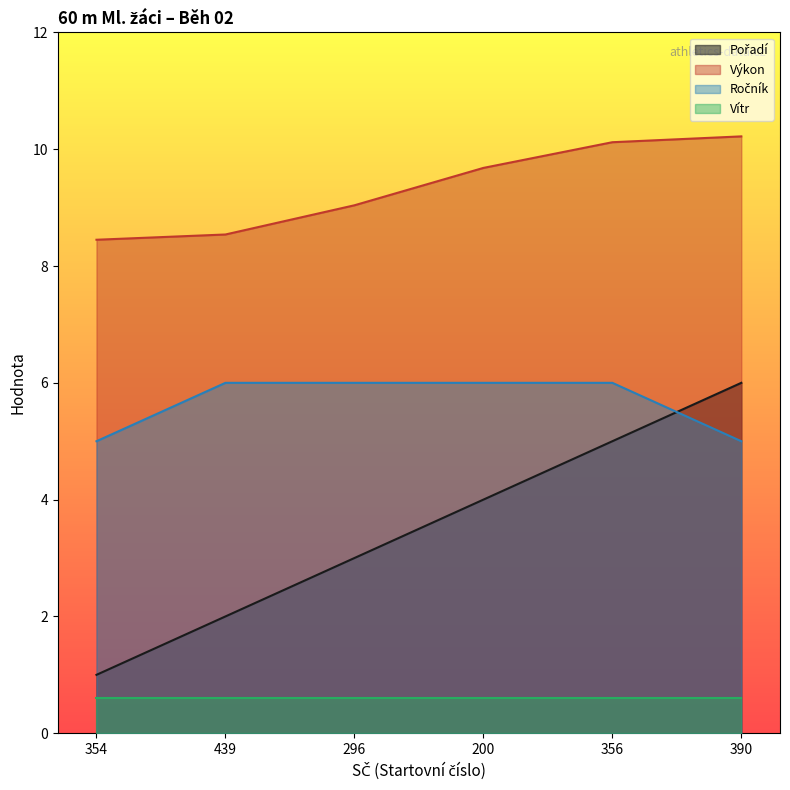

What is the spread (max minus min) of values at 296?

8.4